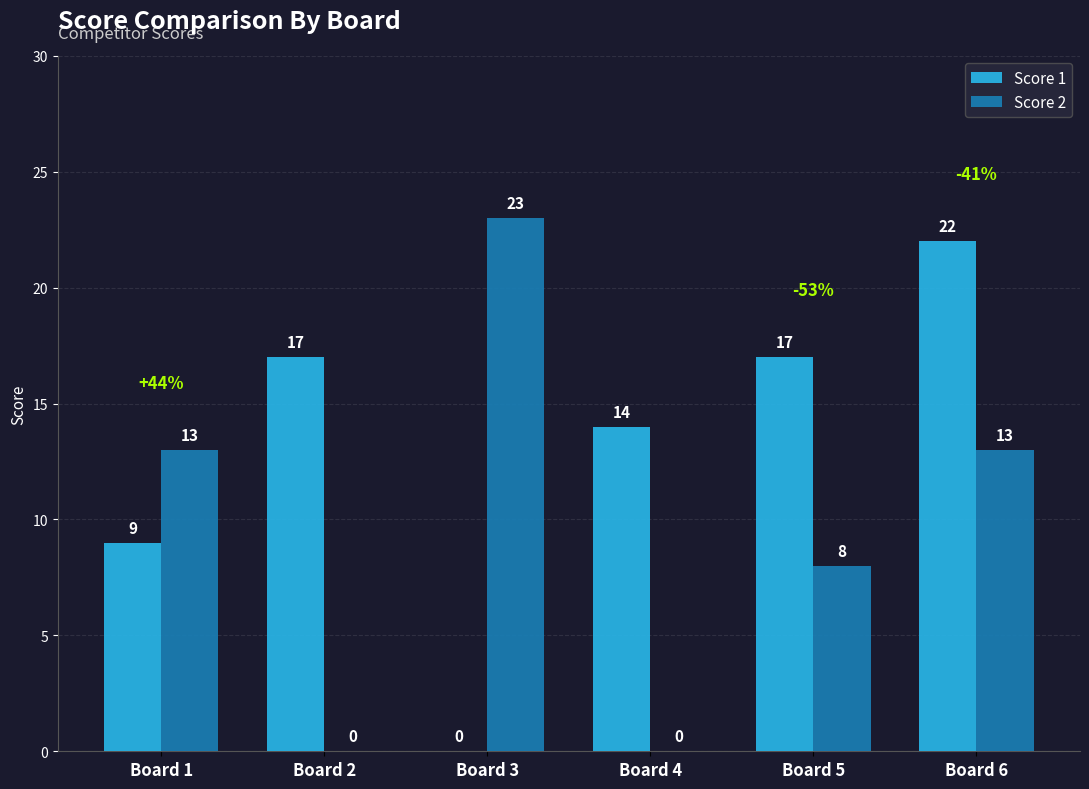

True or false: Score 1 has a value of 22 at Board 6.

True